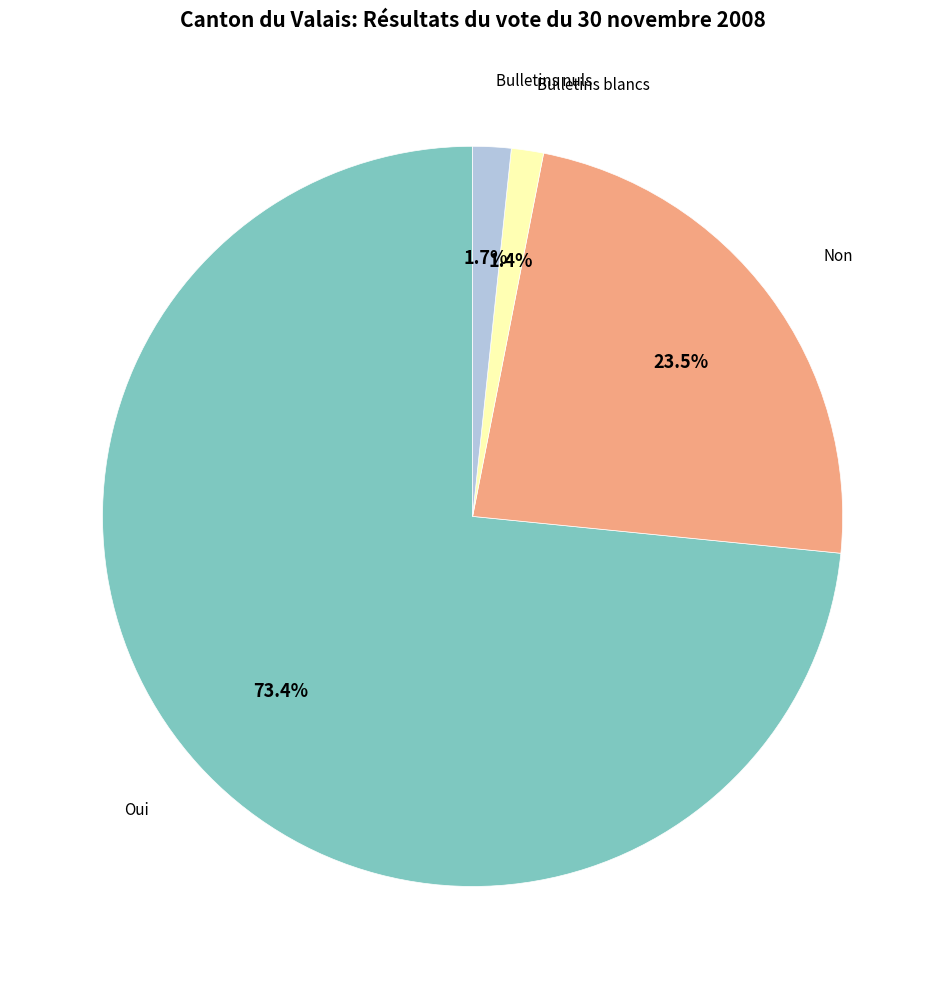

To the nearest percent, what is the average slice percentage?

25%